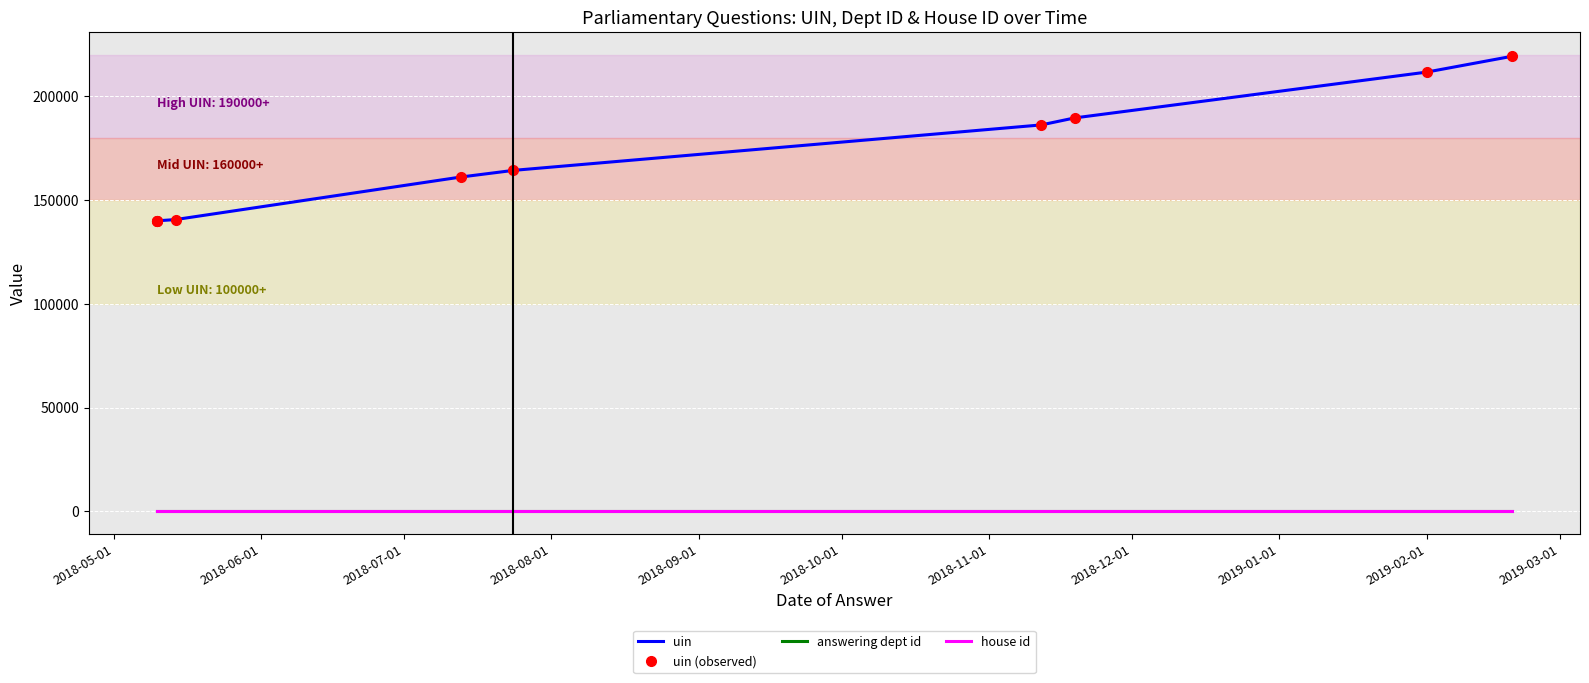

The value of answering dept id at 2018-06-01 is 14. True or false?

True